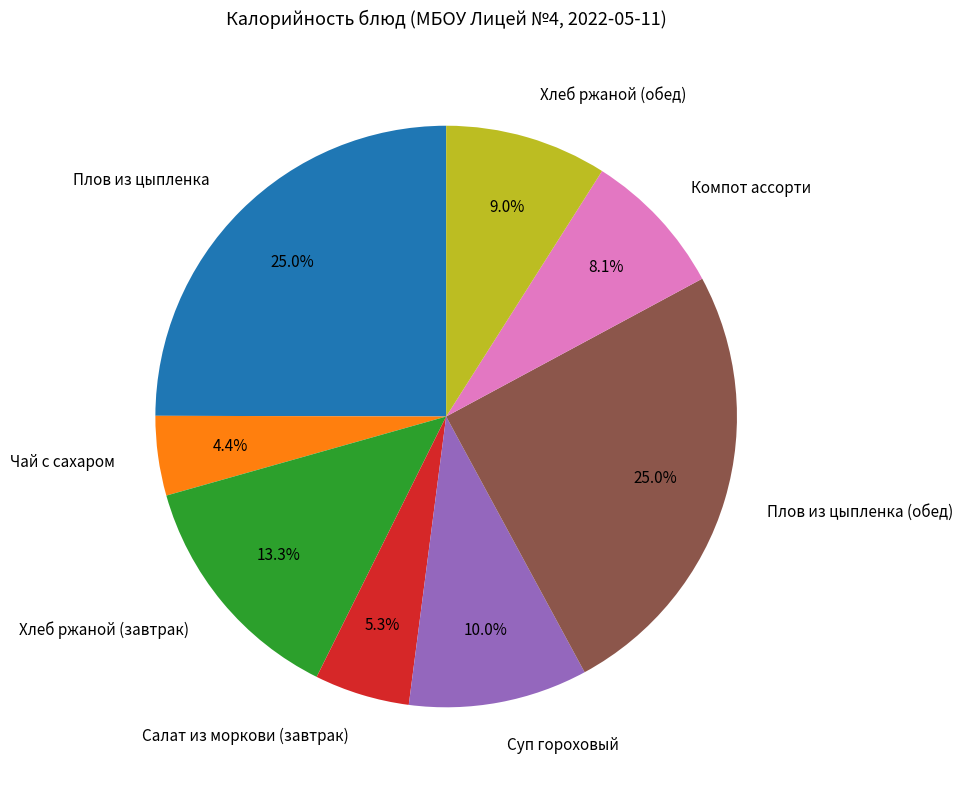

Which slice is the smallest?

Чай с сахаром